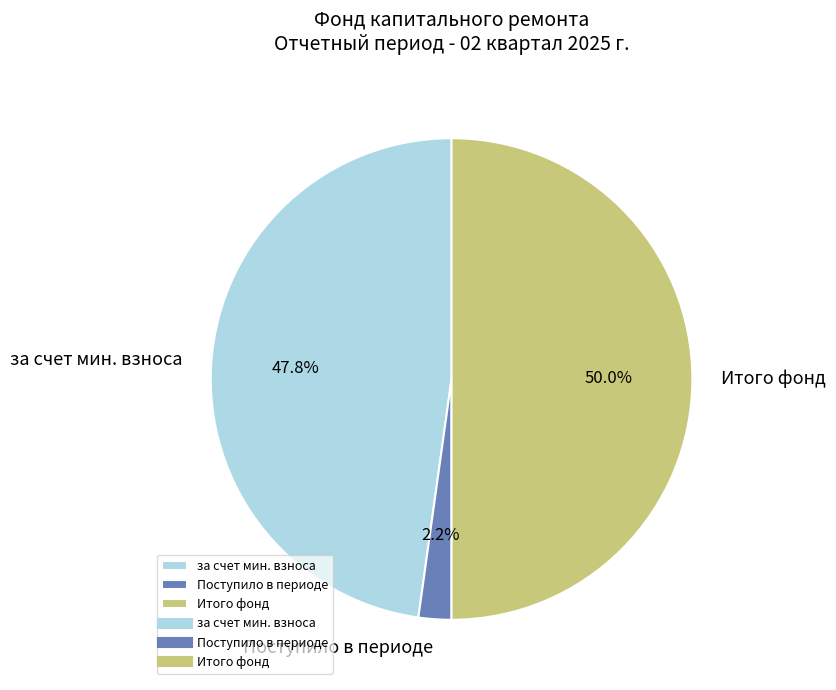

Does Поступило в периоде represent more than half of the total?

No